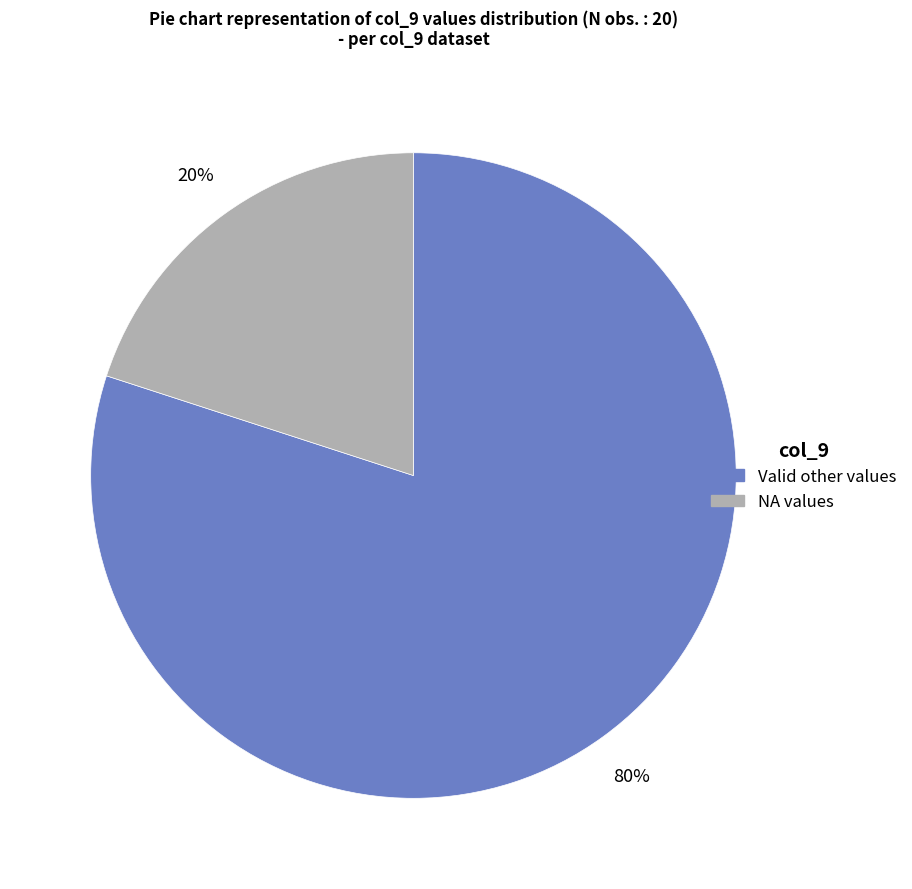

To the nearest percent, what is the difference between the largest and smallest slice percentages?

60%